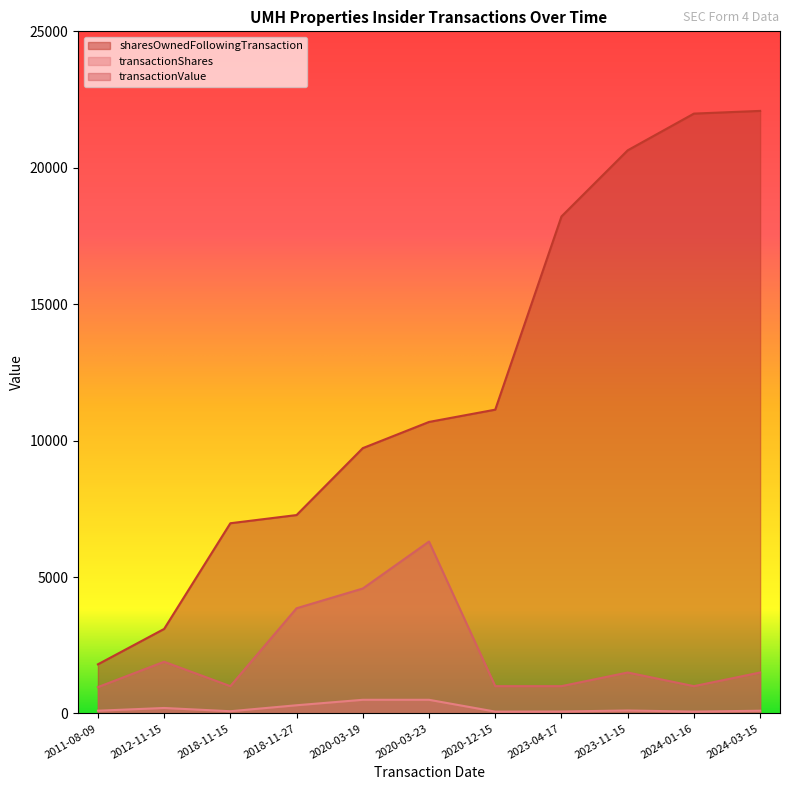

At which category is the sum across all series the highest?

2024-03-15